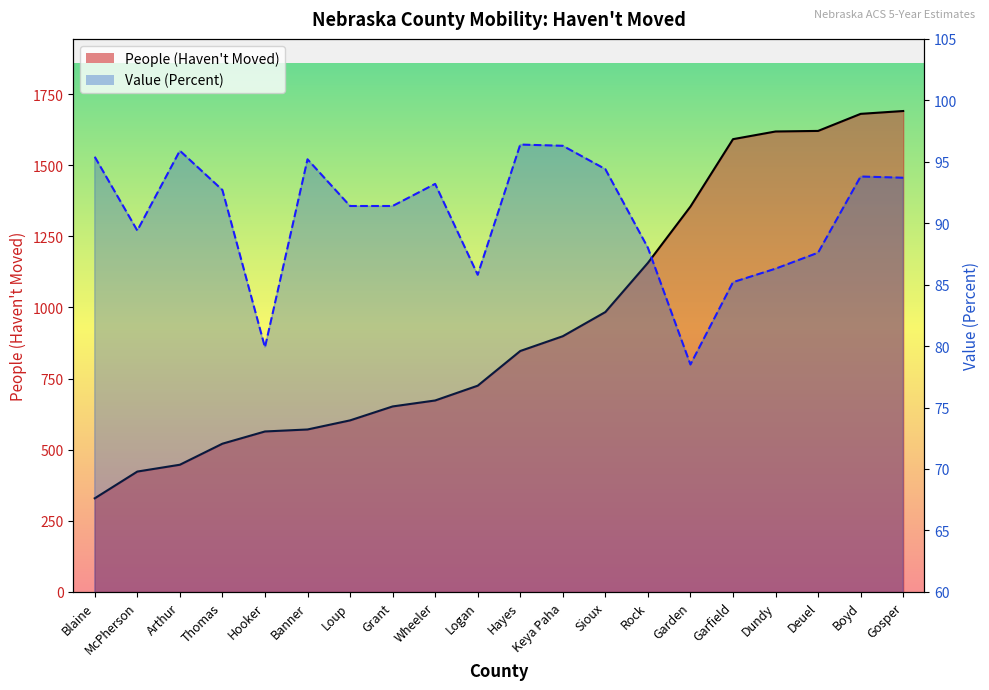

True or false: People (Haven't Moved) line has a value of 174.8 at Hooker.

False